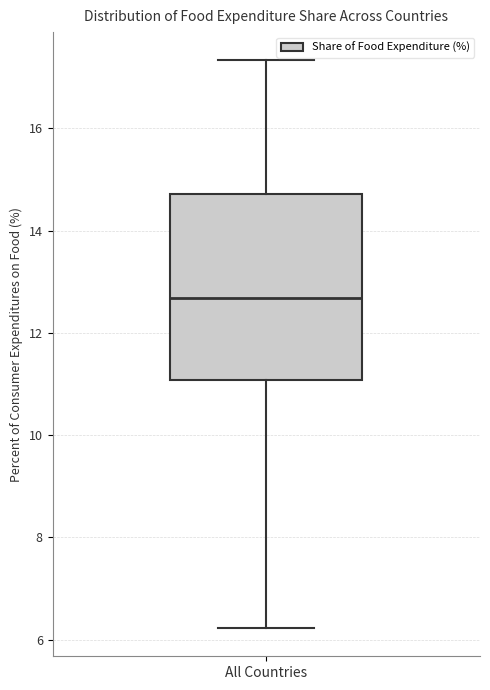

Transcribe this box plot: give where the median line is, the range the box spans, and where the two whiskers end, as read against the y-axis. The values are not printed on the chart, so give them approximately, as read against the axis.

median 12.6, box 11.0 to 14.8, whiskers 6.2 to 17.4